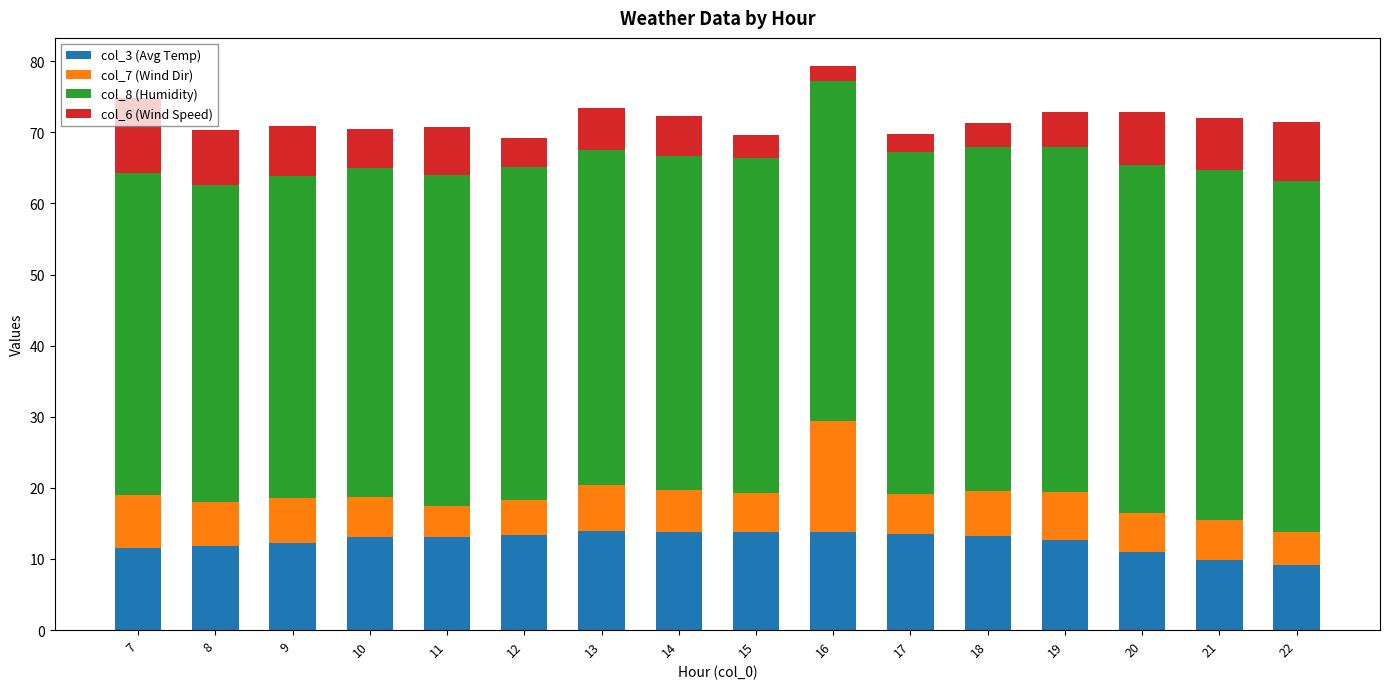

The col_3 (Avg Temp) series shows 13.1 at 10. True or false?

True